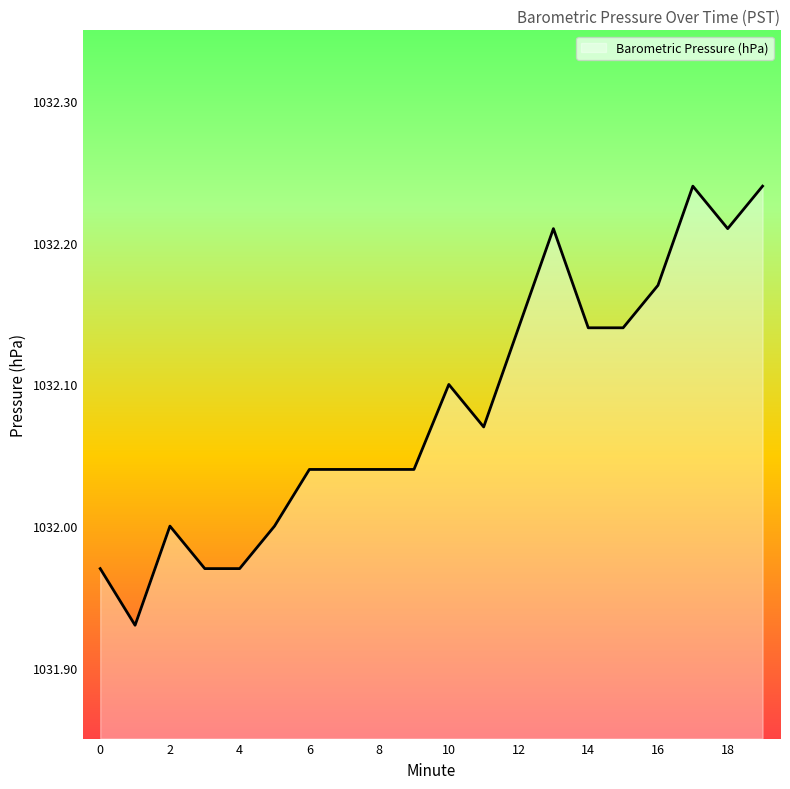

What is the difference between the maximum and minimum values?

0.3